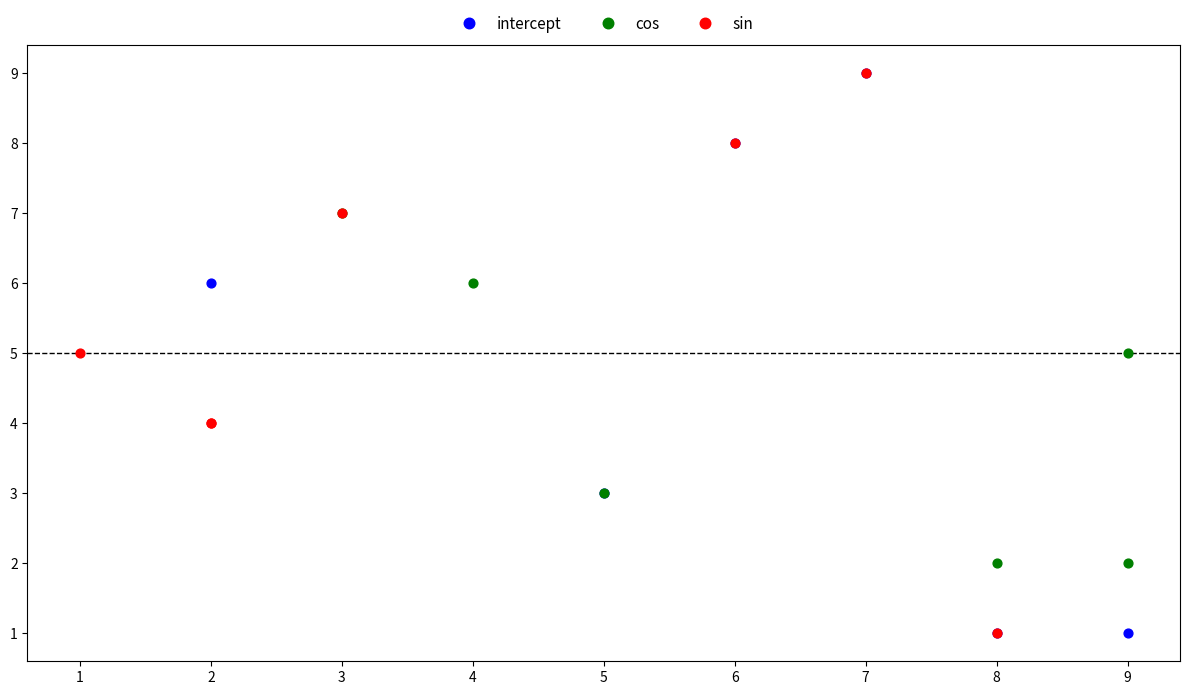

What are all the series names shown in the legend?

intercept, cos, sin